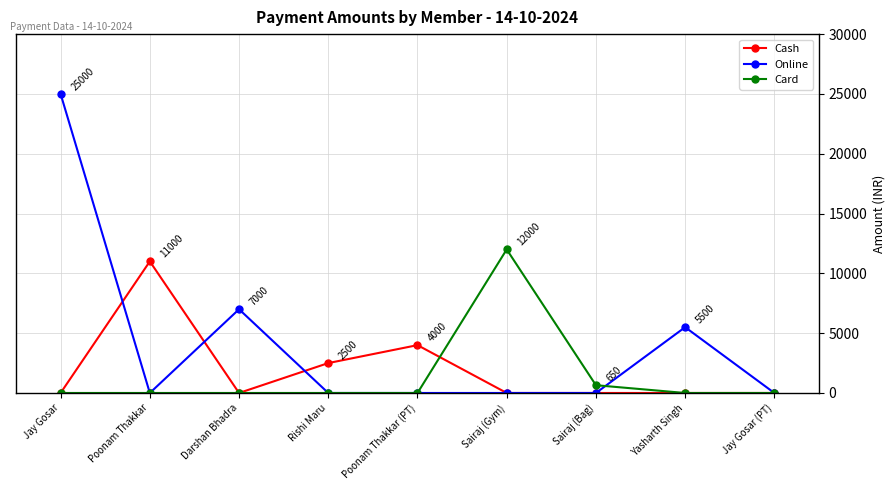

How many series are shown in this chart?

3